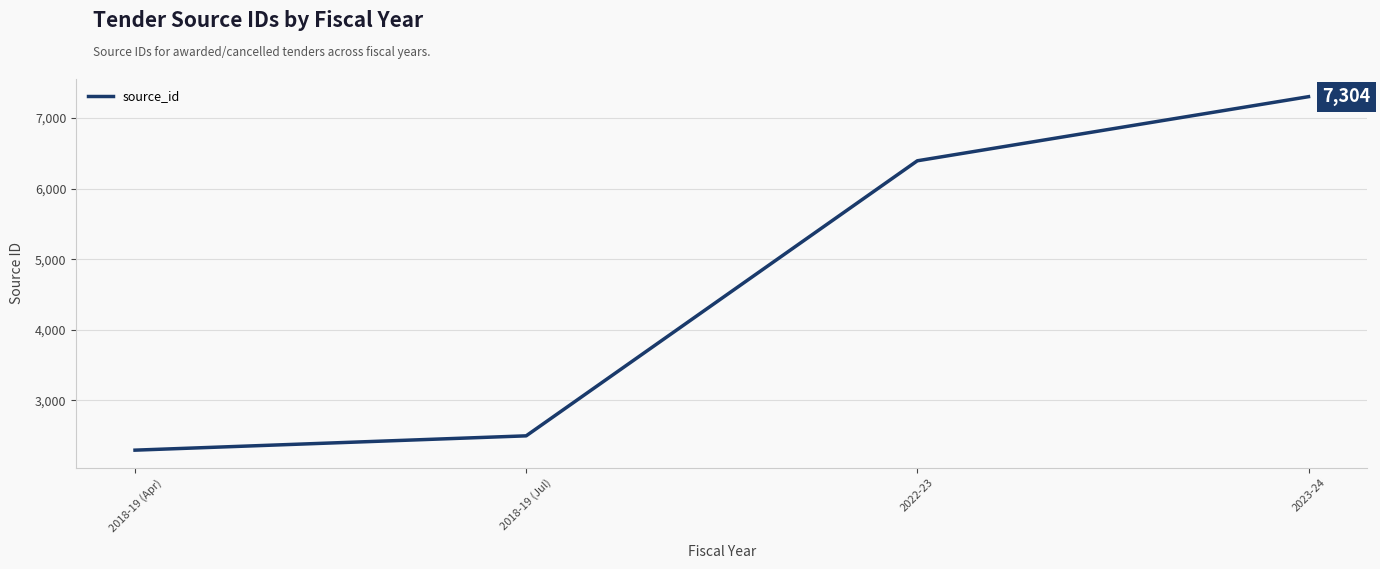

Reading left to right, list all the values displayed in this chart.

2292	2495	6395	7304